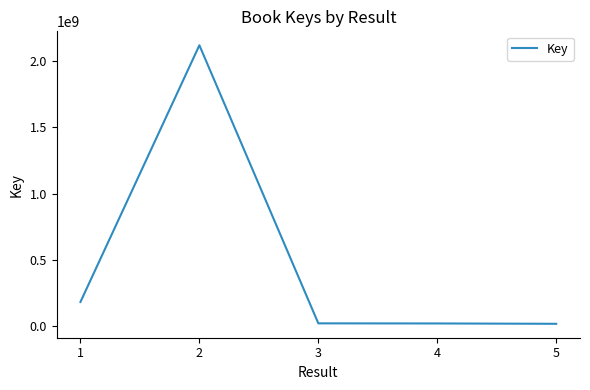

At which label does the data first exceed 20198179?

1